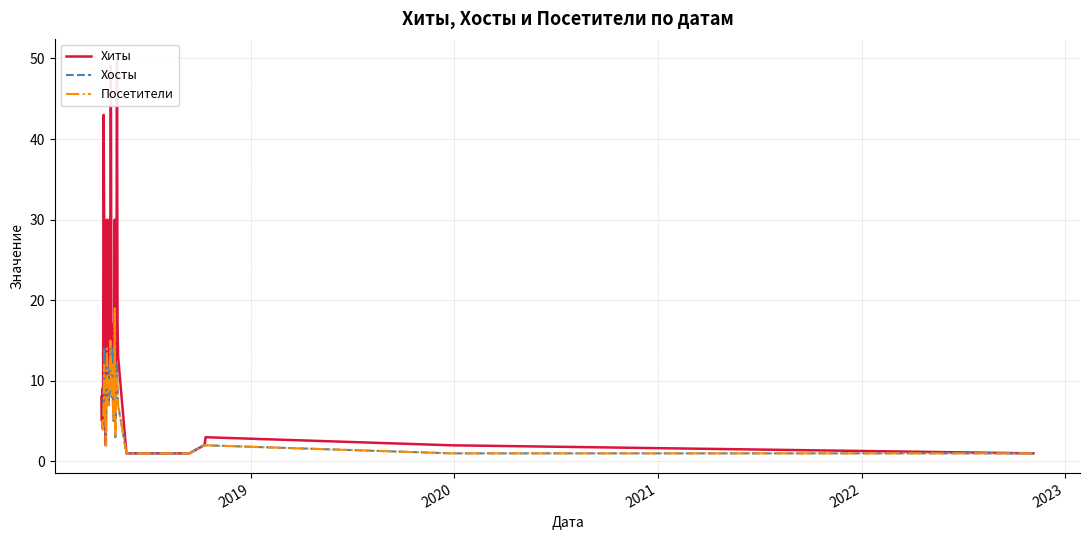

How many series are shown in this chart?

3